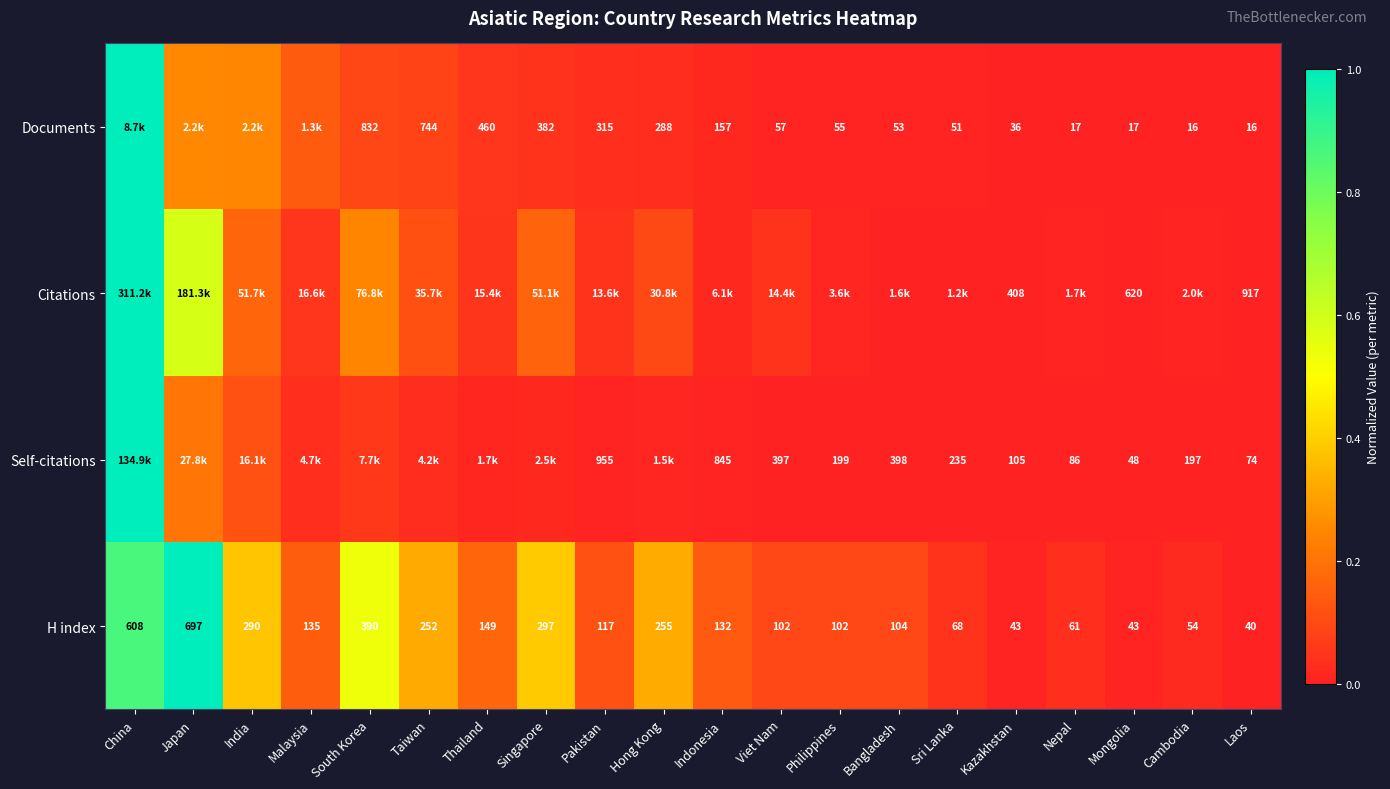

Is the value of Citations at Laos greater than the value of H index at Indonesia?

Yes